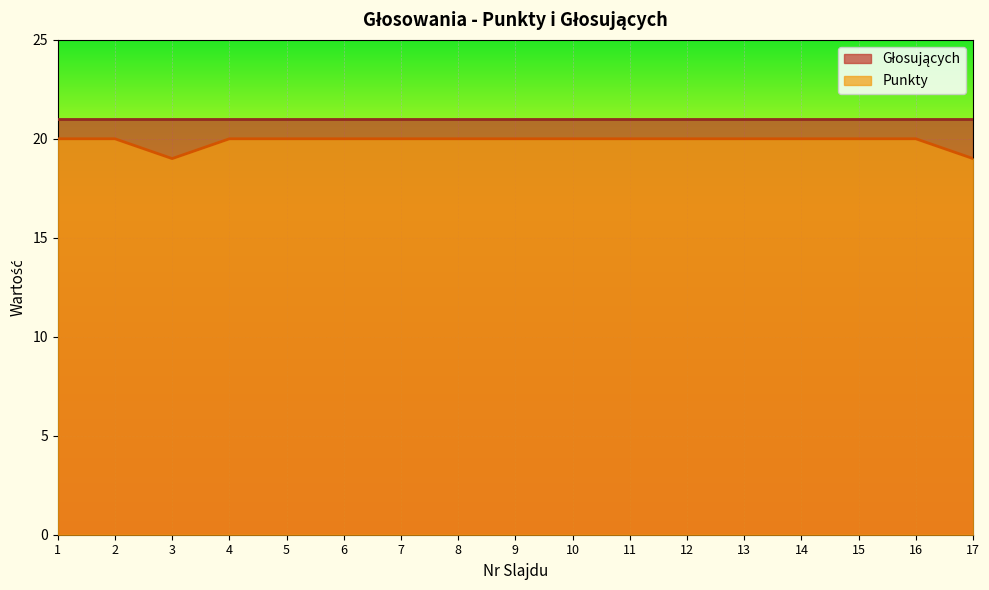

Rank the categories by value from lowest to highest.

3, 17, 1, 2, 4, 5, 6, 7, 8, 9, 10, 11, 12, 13, 14, 15, 16